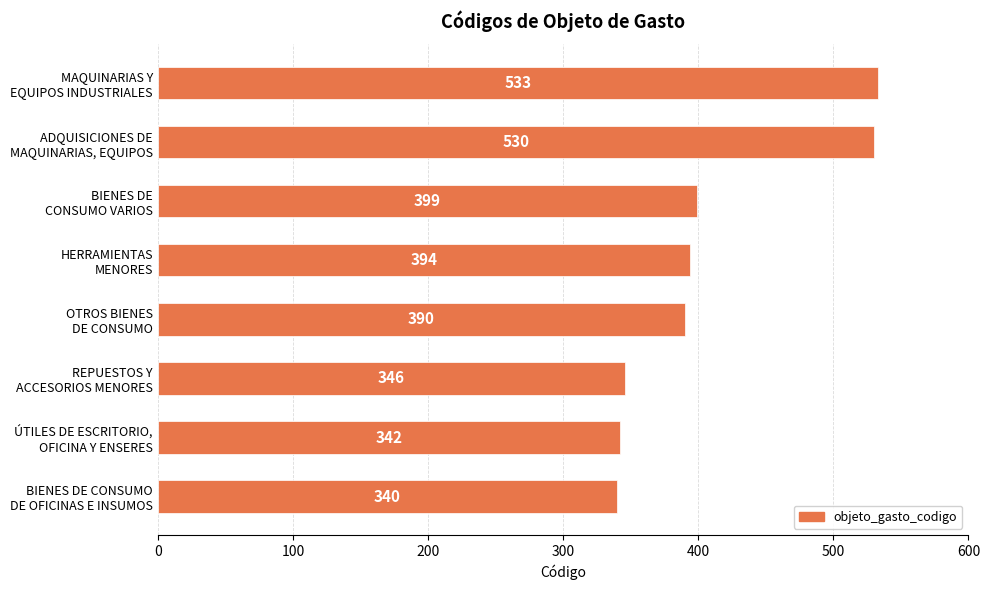

Rank the categories by value from highest to lowest.

MAQUINARIAS Y
EQUIPOS INDUSTRIALES, ADQUISICIONES DE
MAQUINARIAS, EQUIPOS, BIENES DE
CONSUMO VARIOS, HERRAMIENTAS
MENORES, OTROS BIENES
DE CONSUMO, REPUESTOS Y
ACCESORIOS MENORES, ÚTILES DE ESCRITORIO,
OFICINA Y ENSERES, BIENES DE CONSUMO
DE OFICINAS E INSUMOS